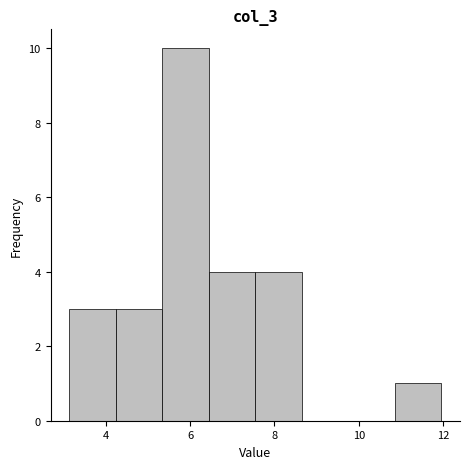

Reading left to right, transcribe this chart: for each bar, give the range it covers on the x-axis and its height. Neither the bar edges nor the heights are printed on the chart, so give them approximately, as read against the axes.

3.2 to 4.2: 3
4.2 to 5.4: 3
5.4 to 6.4: 10
6.4 to 7.6: 4
7.6 to 8.6: 4
8.6 to 9.8: 0
9.8 to 10.8: 0
10.8 to 12.0: 1